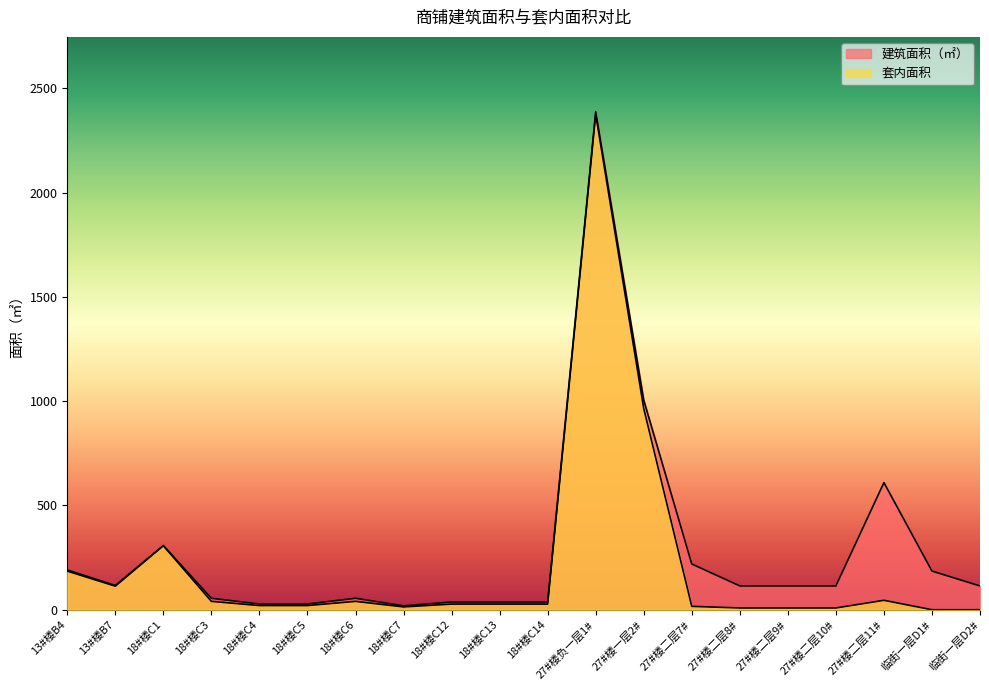

Which series has the largest range (max minus min)?

套内面积